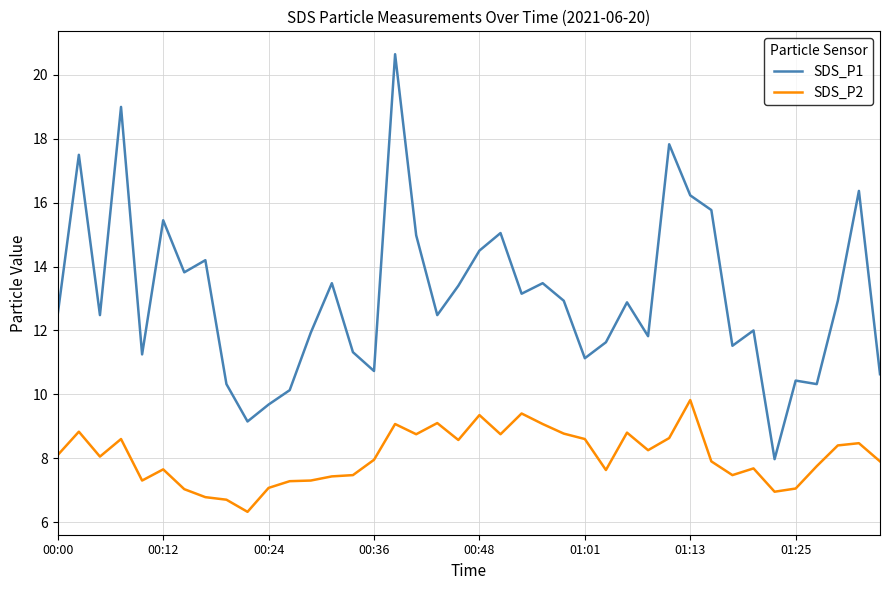

True or false: SDS_P2 and SDS_P1 cross at least once.

False